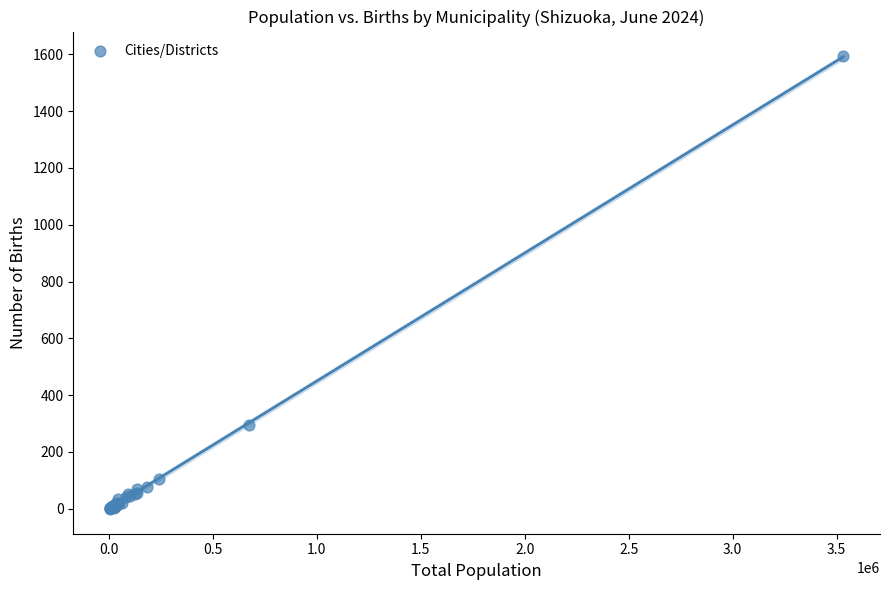

What Y value in the scatter plot is closest to 796?

295